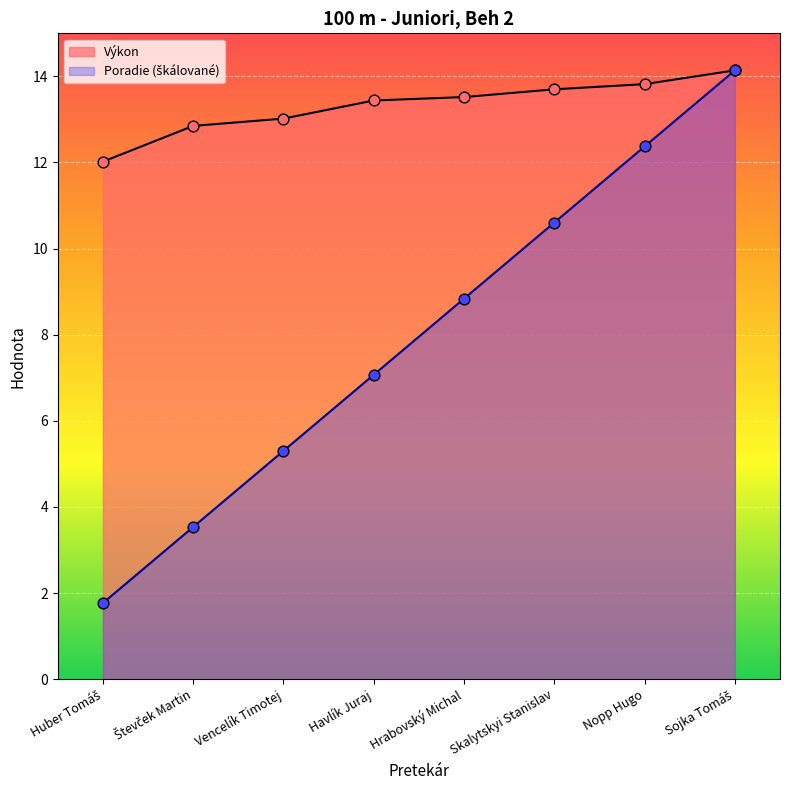

At which category is the sum across all series the highest?

Sojka Tomáš